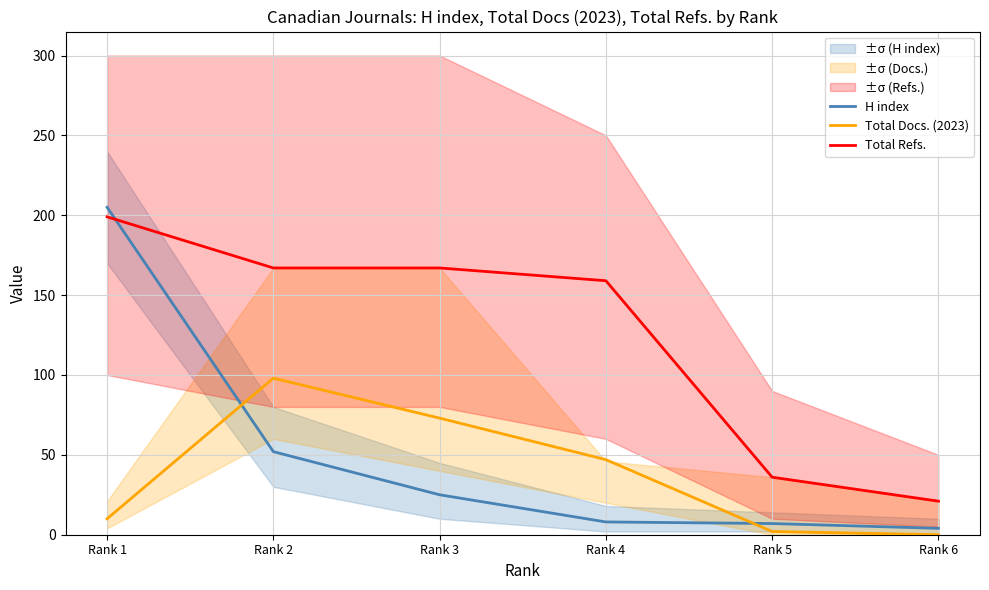

Between which two adjacent categories do H index and Total Docs. (2023) first intersect?

Rank 1 and Rank 2